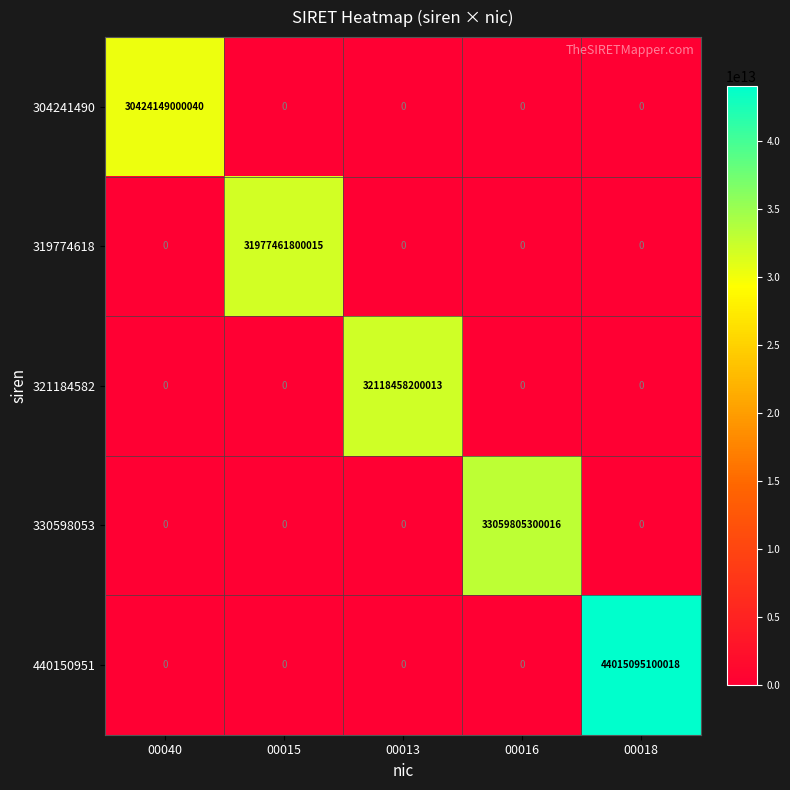

Which series has the largest total across all categories?

440150951